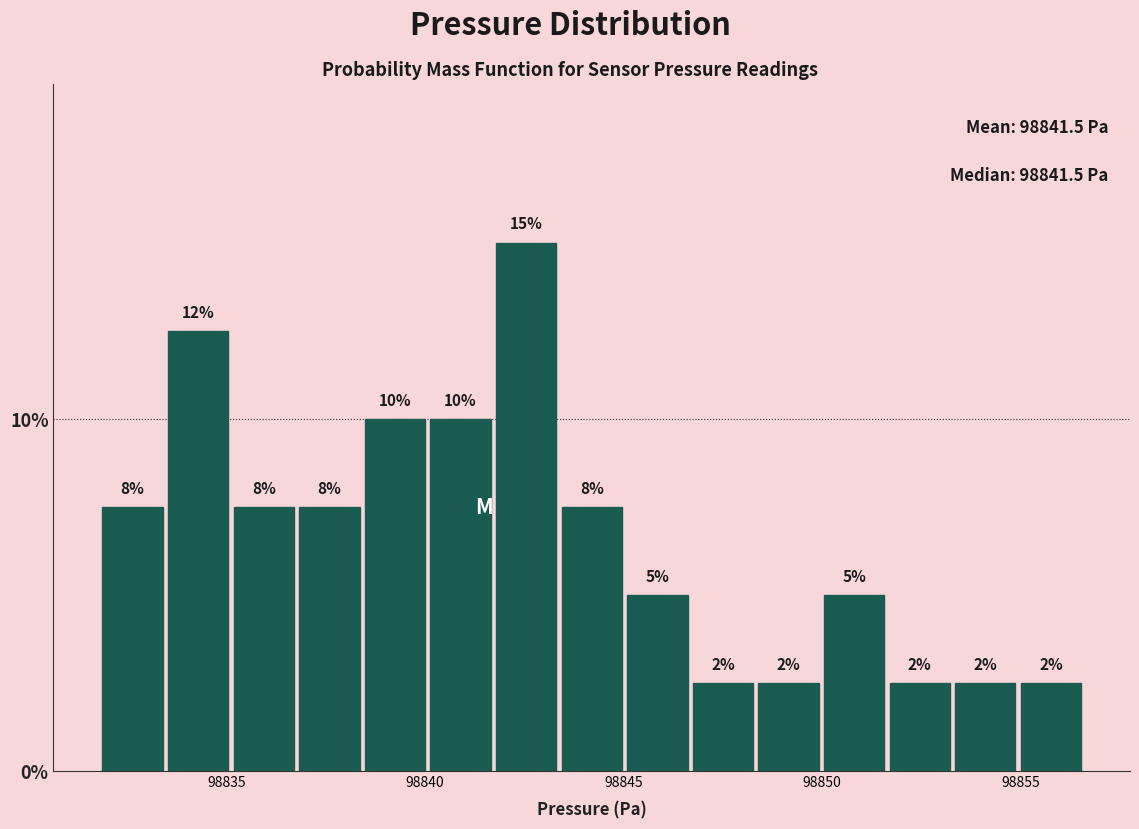

Around what value on the x-axis is the tallest bar? Give the approximate position of its centre, as read against the axis.

98842.5